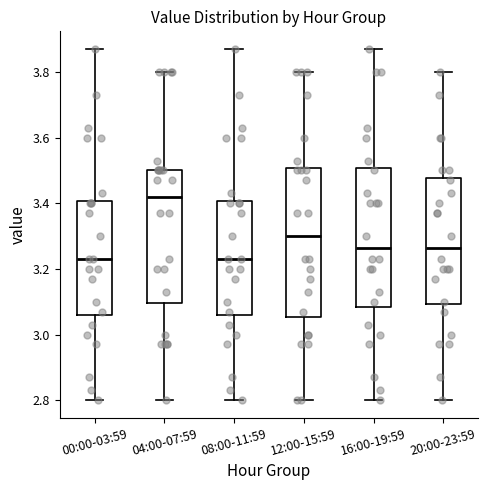

Reading left to right, transcribe this box plot: for each box, give where its median line is, the range the box spans, and where its two whiskers end, as read against the y-axis. The values are not printed on the chart, so give them approximately, as read against the axis.

00:00-03:59: median 3.24, box 3.06 to 3.40, whiskers 2.80 to 3.88
04:00-07:59: median 3.42, box 3.10 to 3.50, whiskers 2.80 to 3.80
08:00-11:59: median 3.24, box 3.06 to 3.40, whiskers 2.80 to 3.88
12:00-15:59: median 3.30, box 3.06 to 3.50, whiskers 2.80 to 3.80
16:00-19:59: median 3.26, box 3.08 to 3.50, whiskers 2.80 to 3.88
20:00-23:59: median 3.26, box 3.10 to 3.48, whiskers 2.80 to 3.80